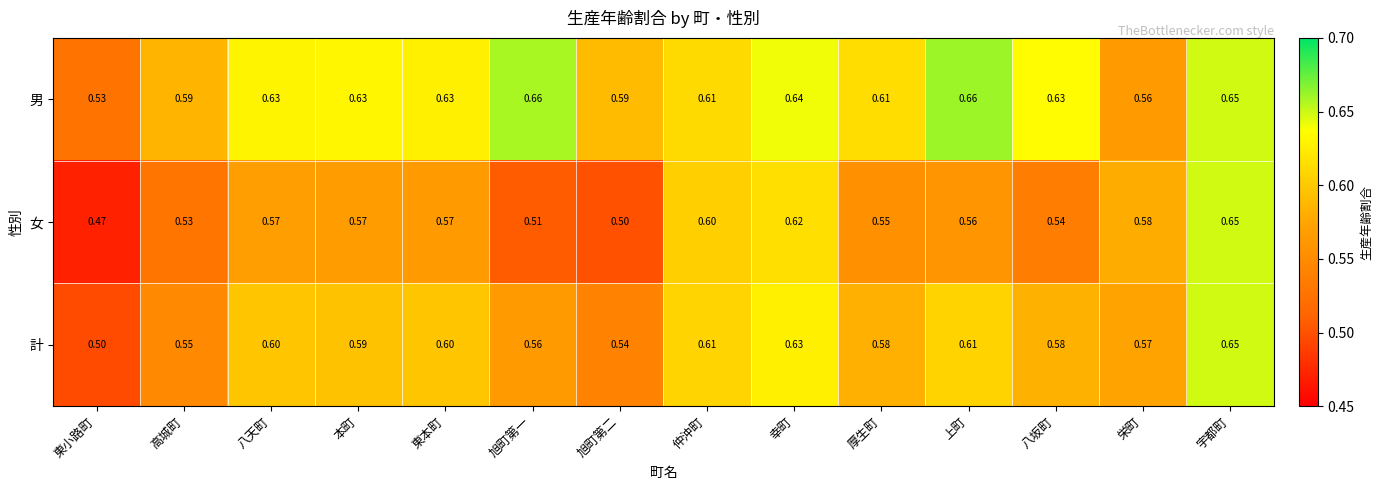

Between 本町 and 八坂町, which series saw the biggest shift?

女